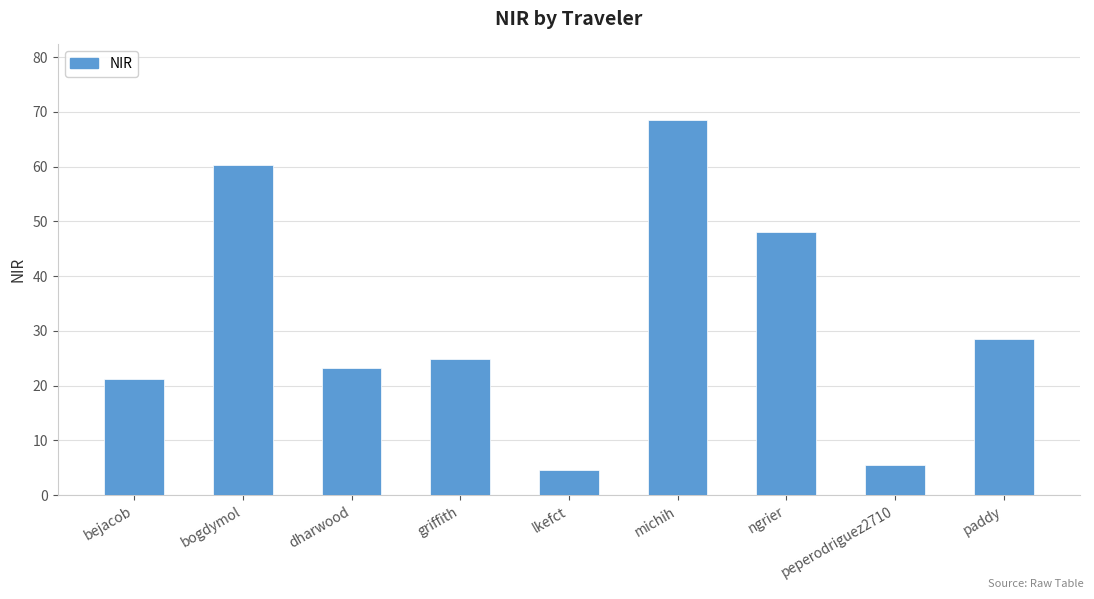

The value at paddy is 11.5. True or false?

False